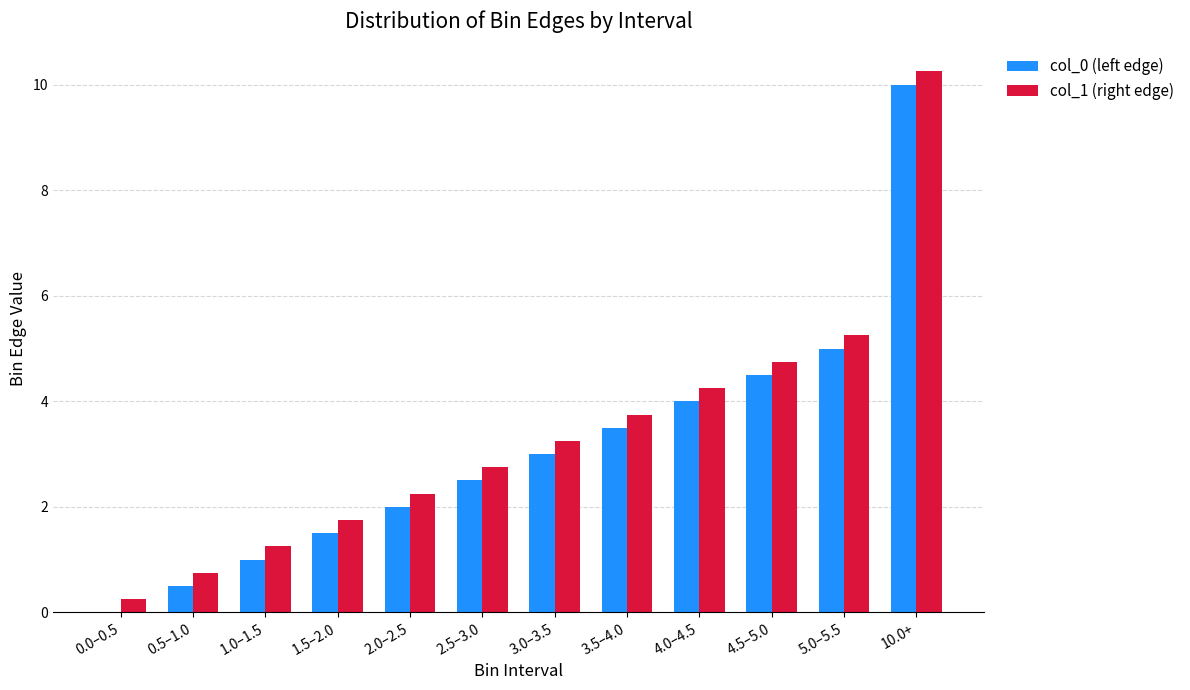

At which category is the sum across all series the highest?

10.0+